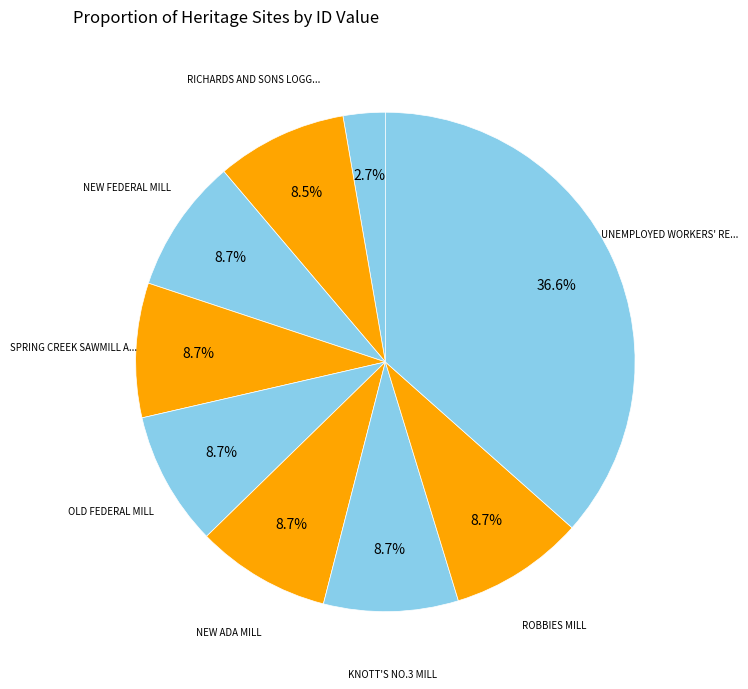

What is the largest slice in the pie chart?

UNEMPLOYED WORKERS' RELIEF CAMP